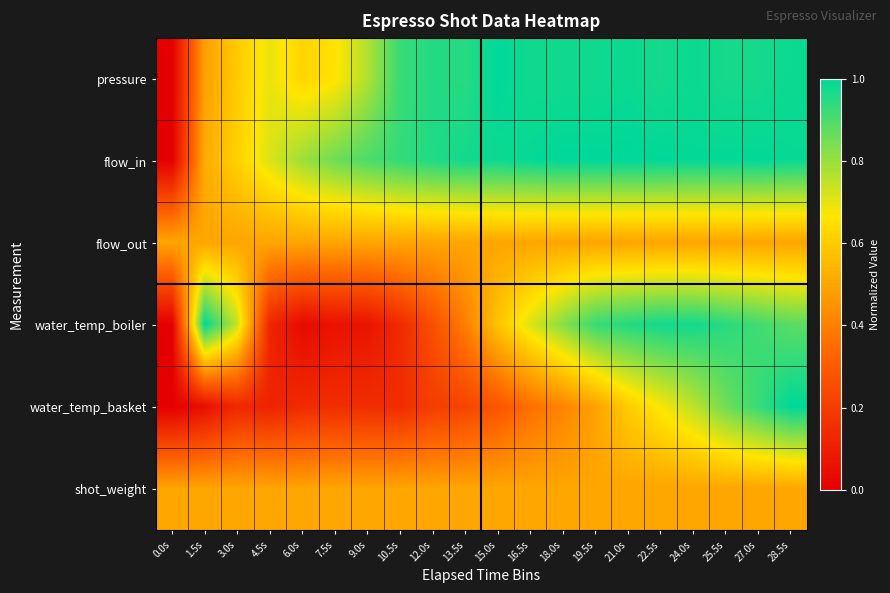

At how many categories does at least one series exceed 0?

20